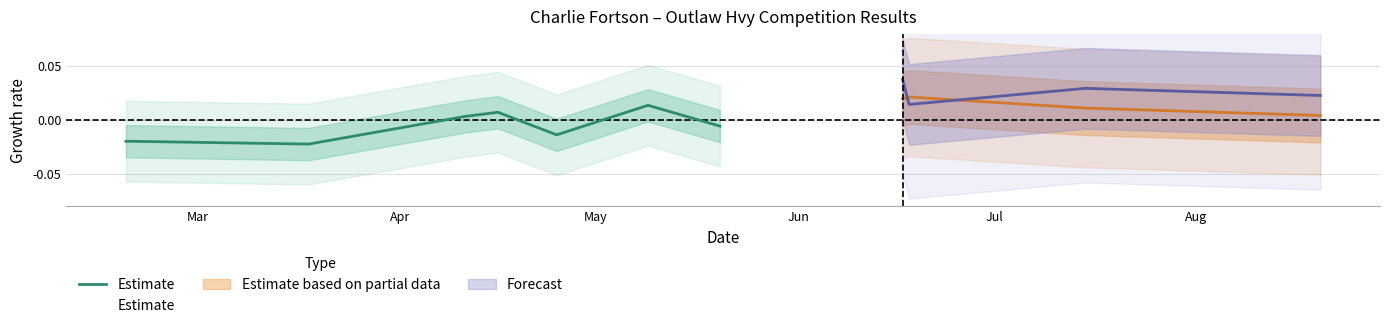

True or false: the data shows 0.0 at Jul.

False